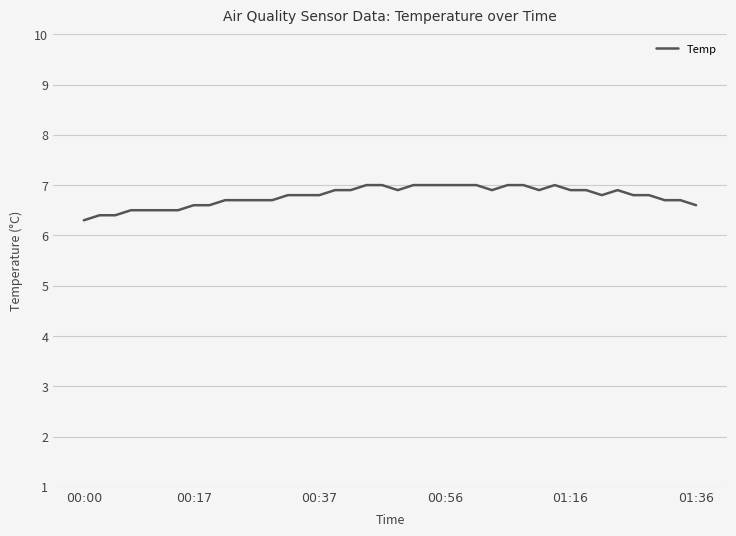

What is the difference between the maximum and minimum values?

0.7